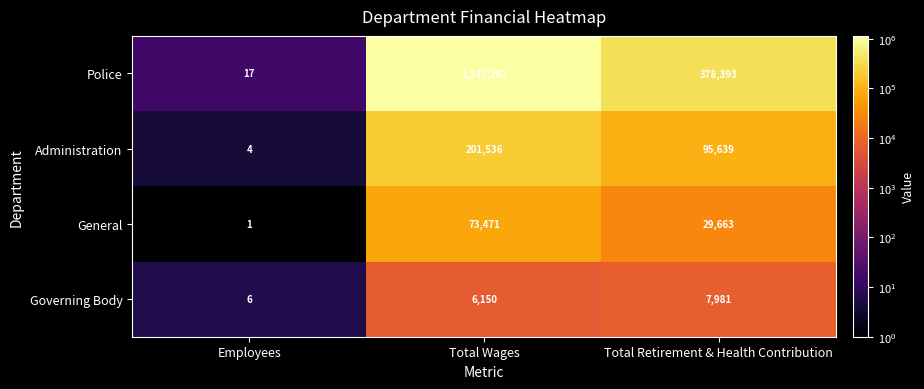

Between Employees and Total Wages, which series saw the biggest shift?

Police